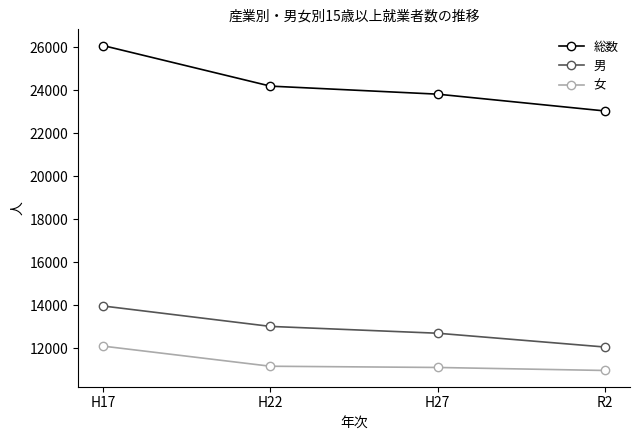

What is the difference between the second highest and minimum values in the 男 series?

958